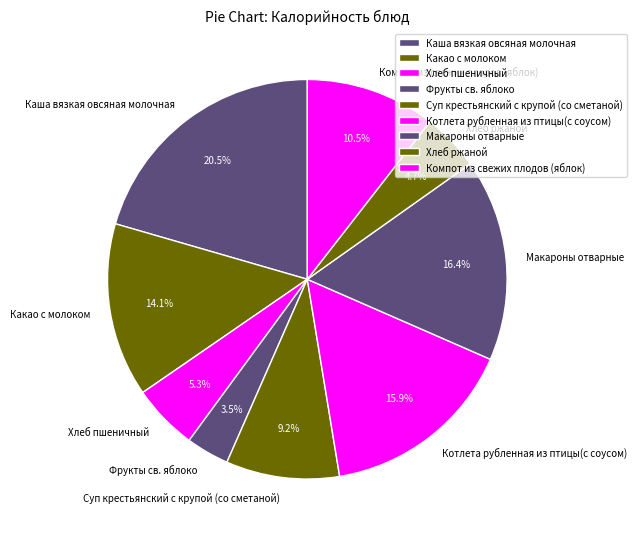

Is there any slice that represents more than half of the pie?

No